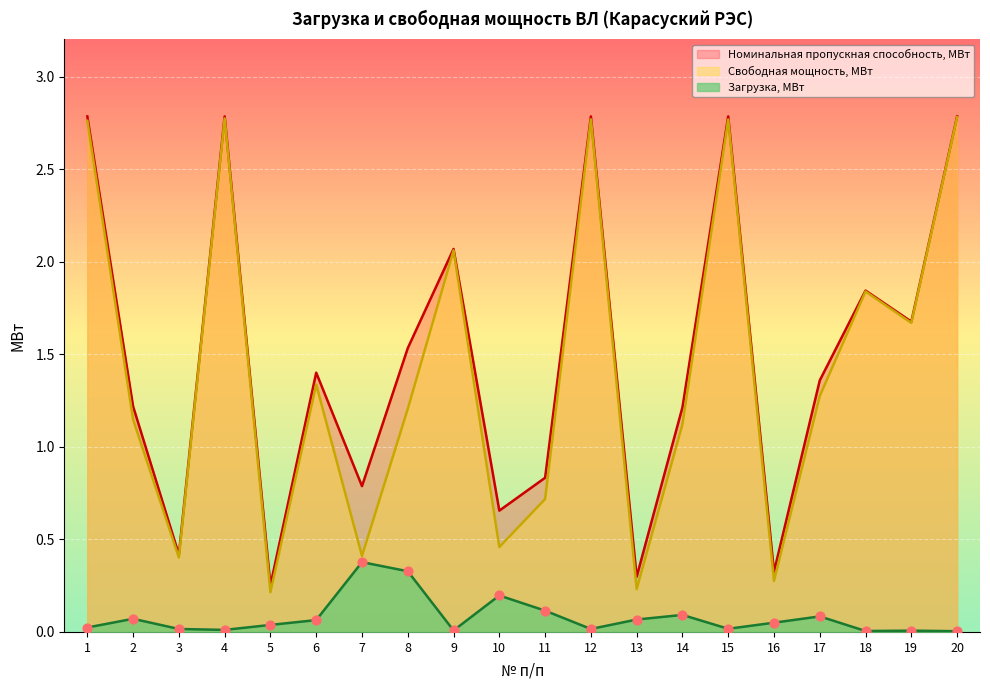

What are all the series names shown in the legend?

Номинальная пропускная способность, МВт, Свободная мощность, МВт, Загрузка, МВт